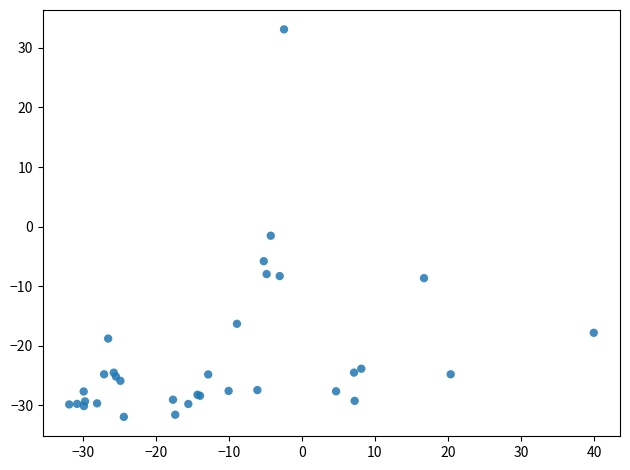

What Y value in the scatter plot is closest to 0?

-1.5